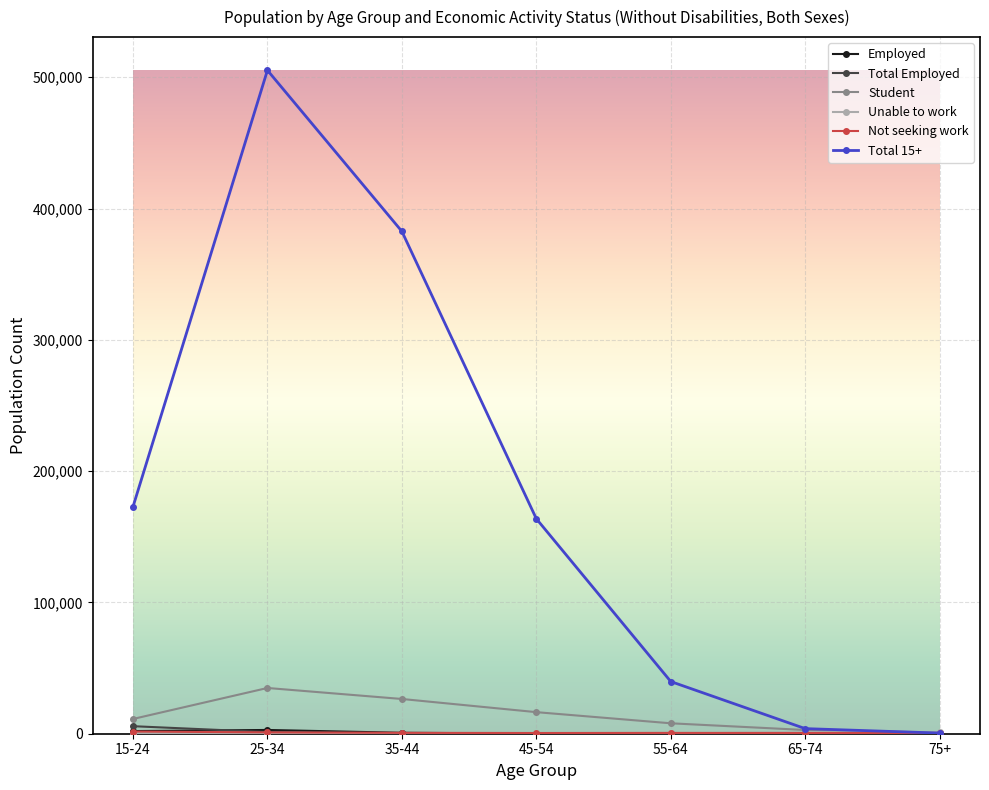

True or false: Total 15+ has more than 1 points higher than both neighbors.

False